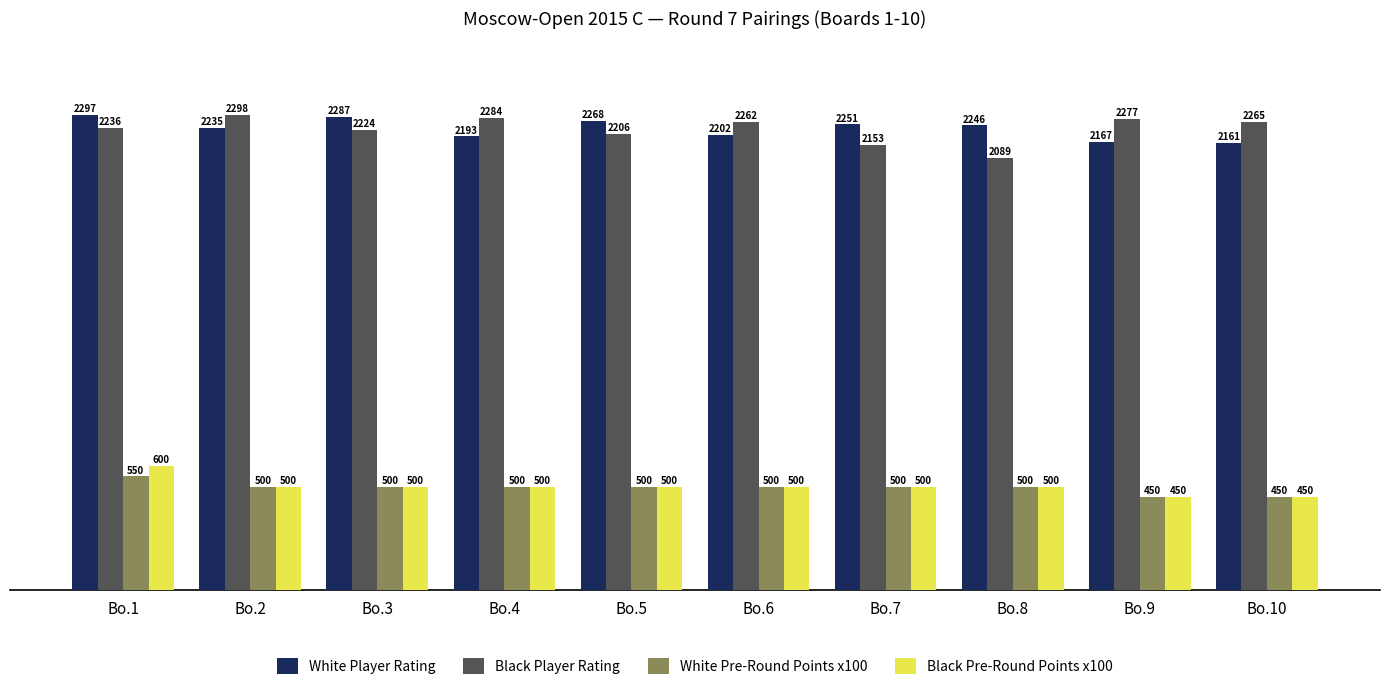

List the series in order of their peak value, lowest first.

White Pre-Round Points x100, Black Pre-Round Points x100, White Player Rating, Black Player Rating